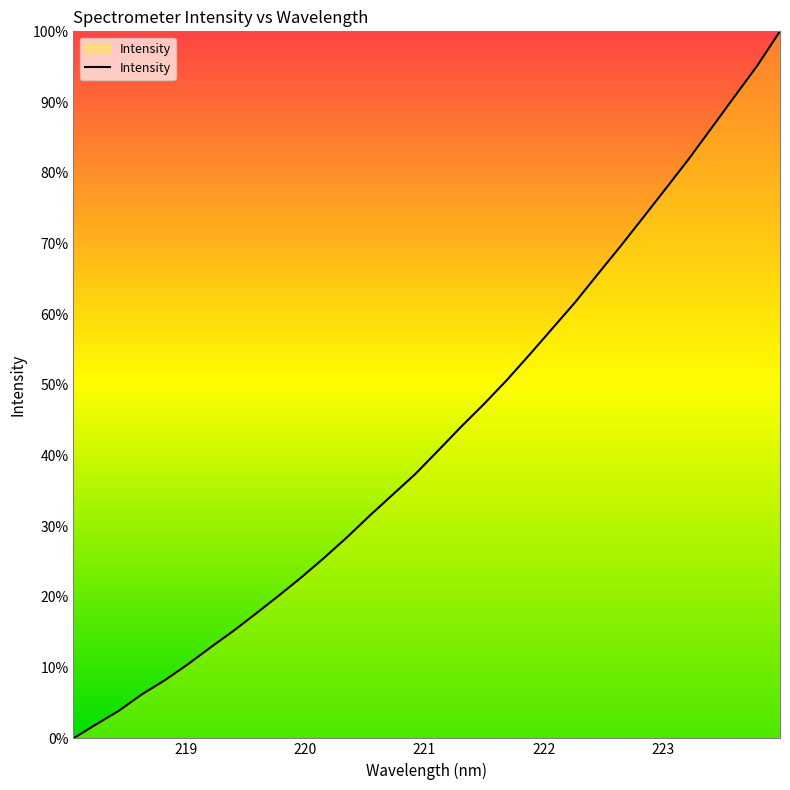

Does the chart have visible grid lines?

No